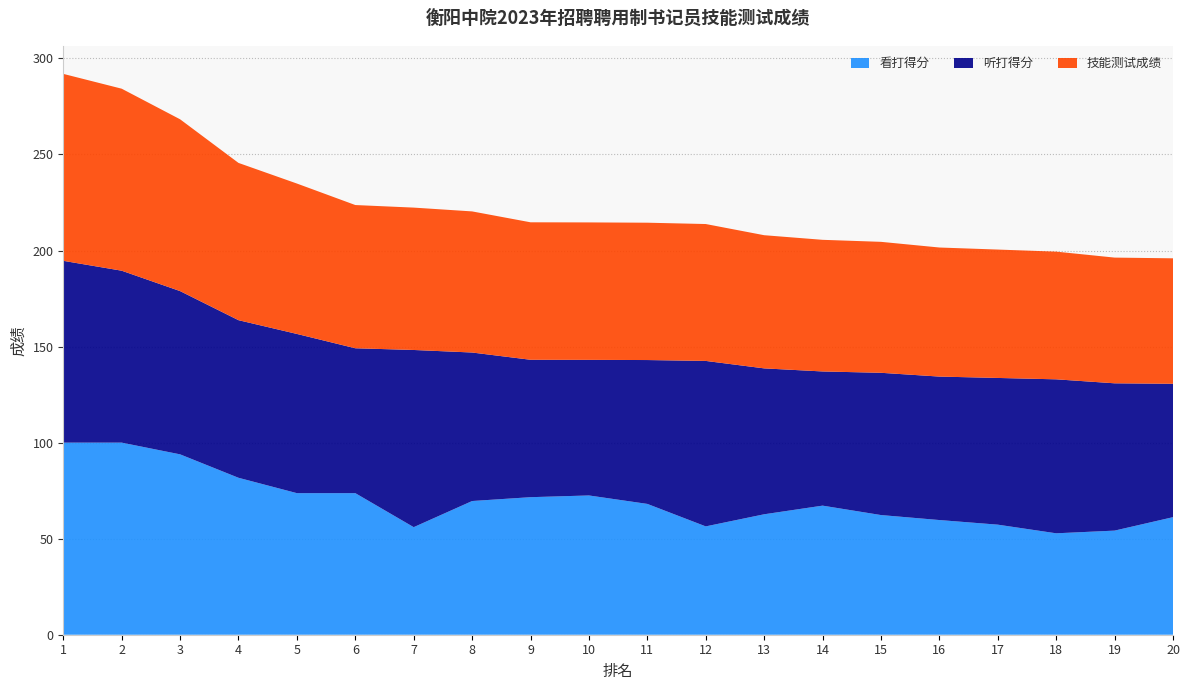

Reading left to right, transcribe all the data shown in this chart.

看打得分: 1=100.0	2=100.0	3=93.9	4=81.7	5=73.7	6=73.7	7=56.0	8=69.6	9=71.6	10=72.5	11=68.1	12=56.4	13=62.7	14=67.2	15=62.3	16=59.7	17=57.3	18=52.8	19=54.2	20=61.2
听打得分: 1=94.6	2=89.5	3=85.0	4=82.0	5=82.9	6=75.4	7=92.2	8=77.3	9=71.5	10=70.6	11=74.9	12=86.1	13=76.0	14=69.8	15=74.0	16=74.7	17=76.4	18=80.2	19=76.7	20=69.4
技能测试成绩: 1=97.3	2=94.8	3=89.4	4=81.9	5=78.3	6=74.6	7=74.1	8=73.5	9=71.6	10=71.5	11=71.5	12=71.3	13=69.3	14=68.5	15=68.2	16=67.2	17=66.8	18=66.5	19=65.4	20=65.3